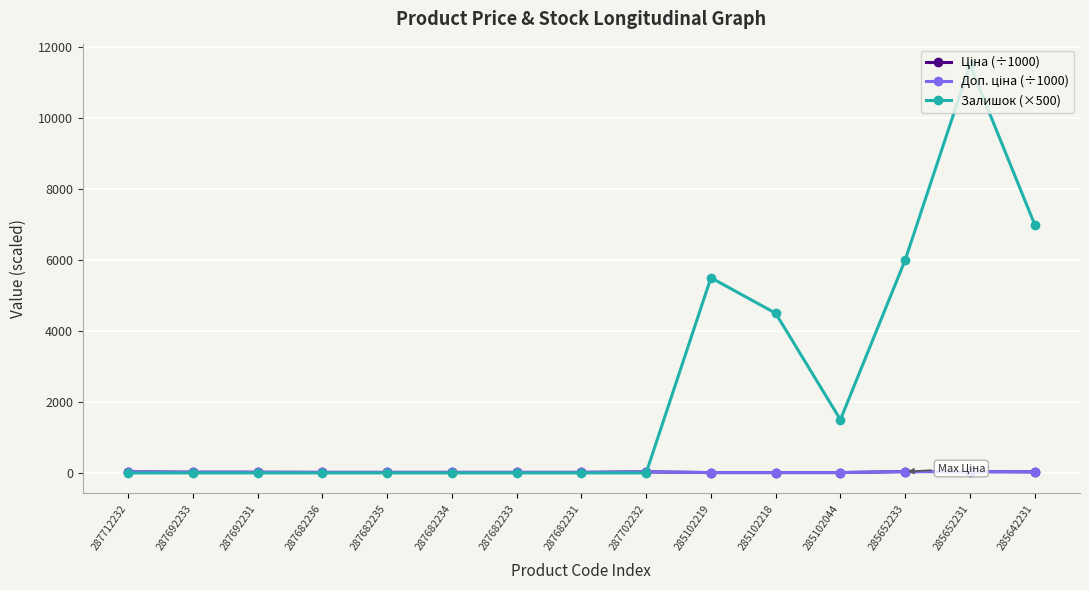

What position from the right is 287682233?

9